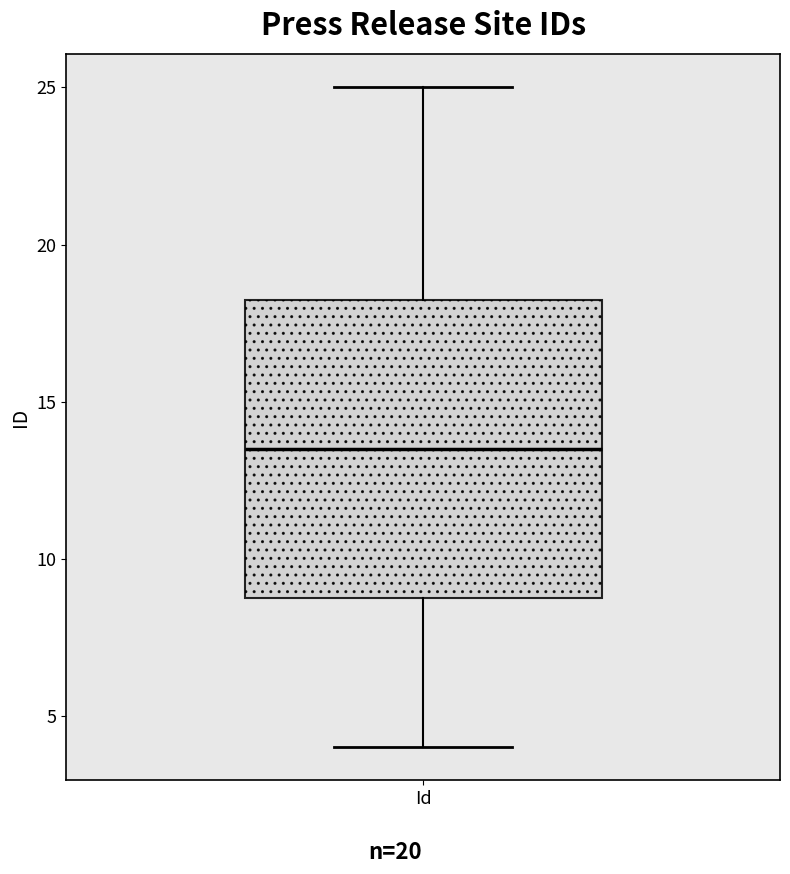

Where does the median line of the box for Id sit on the y-axis? The values are not printed on the chart, so give them approximately, as read against the axis.

13.5